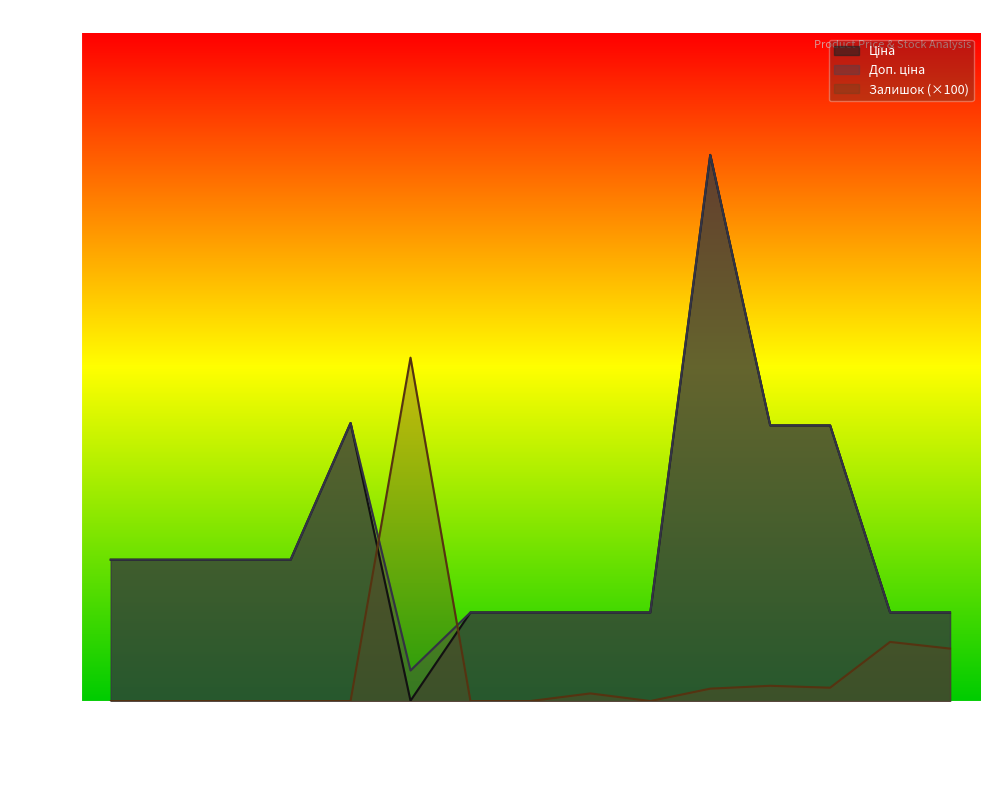

Rank the series by their maximum value, from lowest to highest.

Залишок, Ціна, Доп. ціна